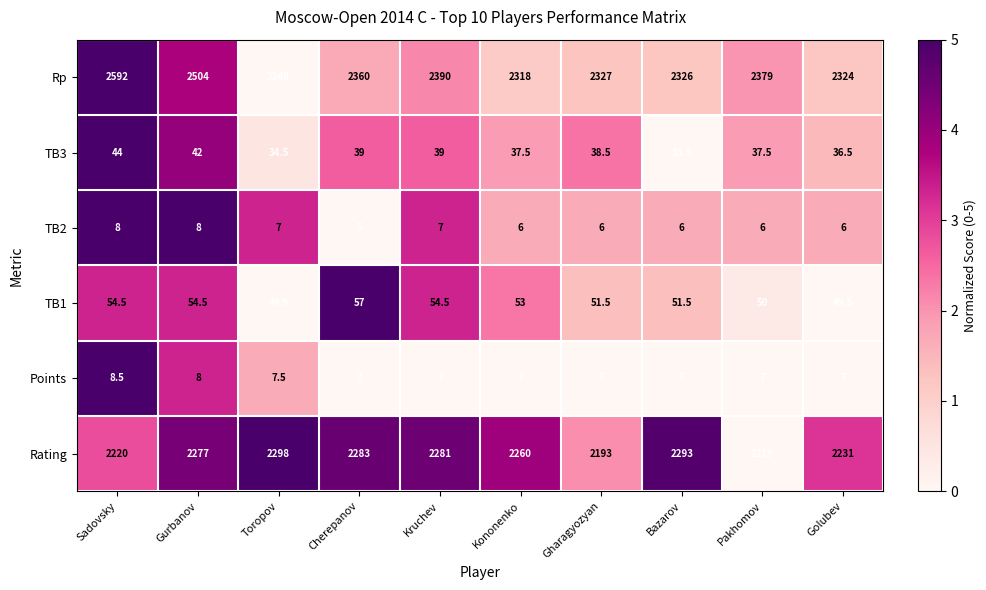

Which series has the largest range (max minus min)?

Rp